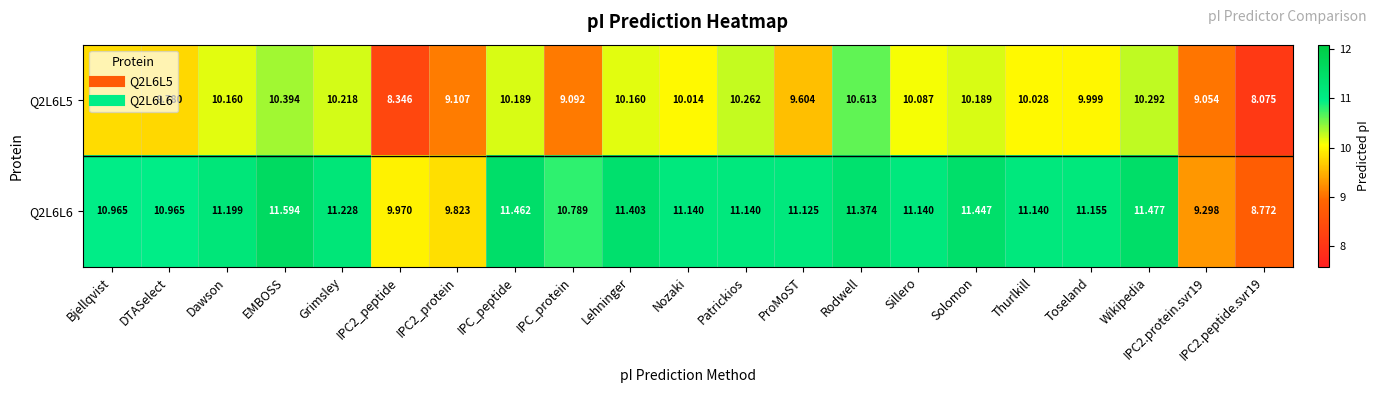

What is the difference between the highest and lowest values at IPC2_peptide?

1.6